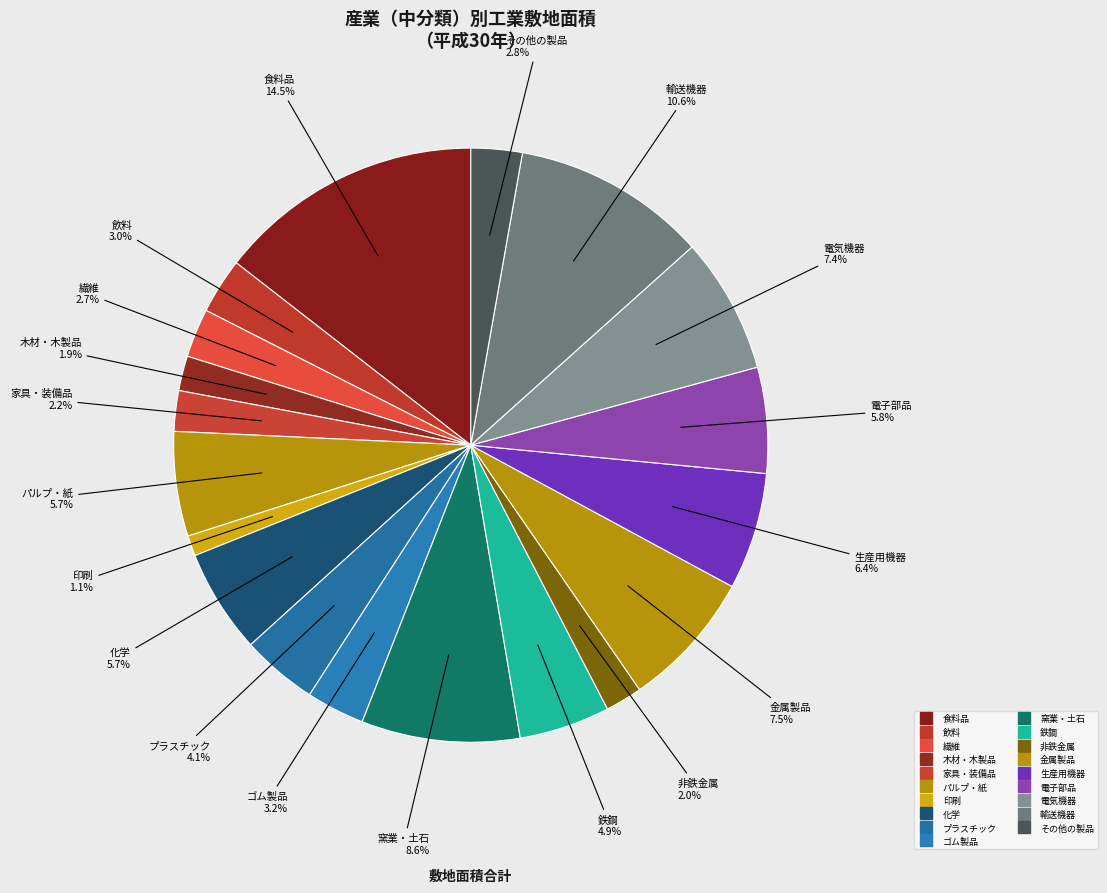

True or false: プラスチック accounts for 17% of the total.

False